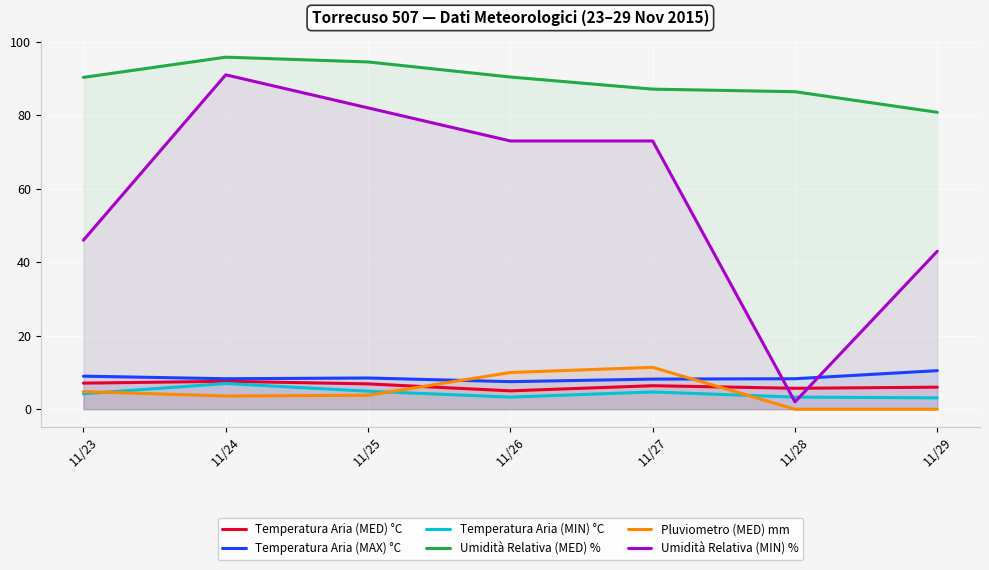

What is the value of the Umidità Relativa (MED) % point at the 4th from the left?

90.4